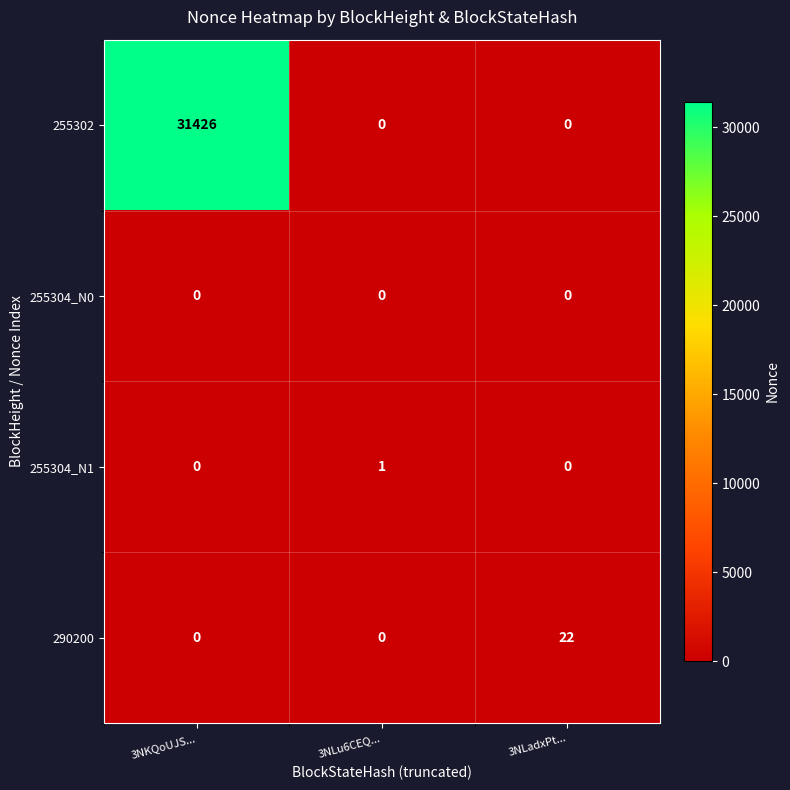

At which label does 255304_N1 reach its peak?

3NLu6CEQ...